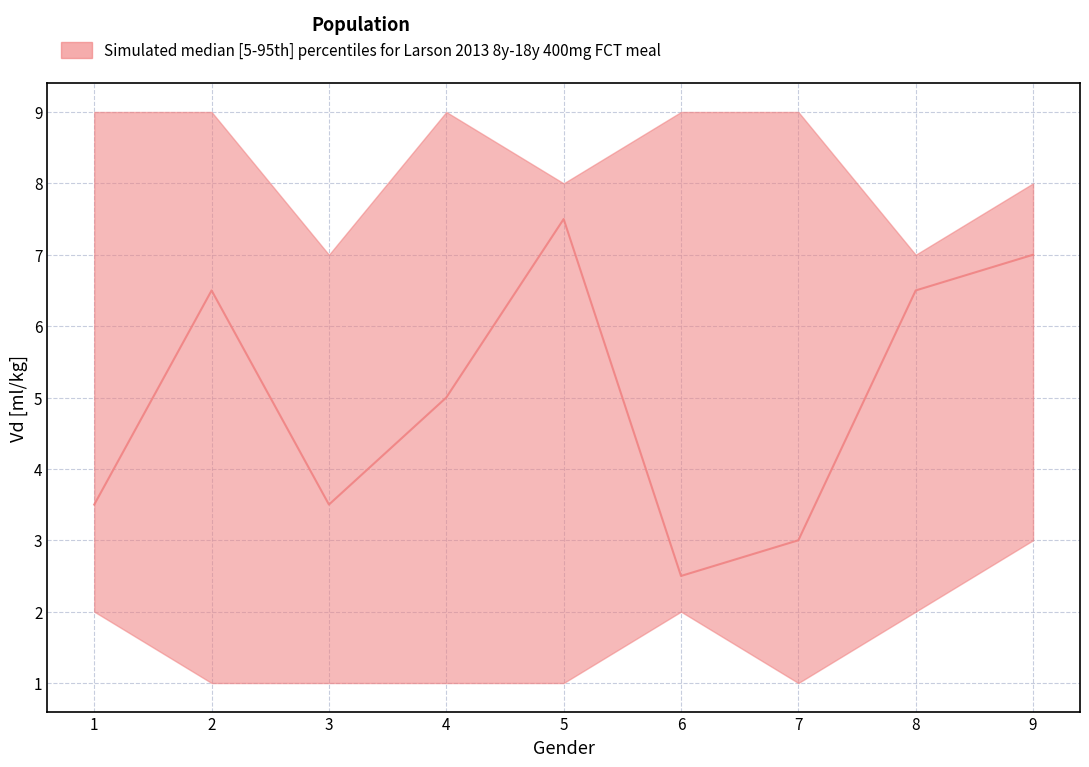

The col_4 series shows 12 at 4. True or false?

False